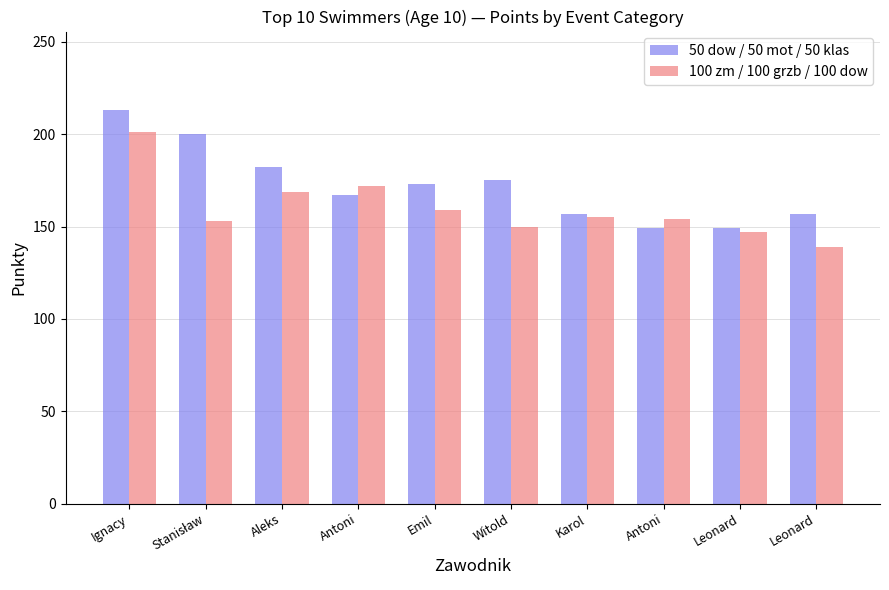

What is the label of the 6th bar from the right?

Emil